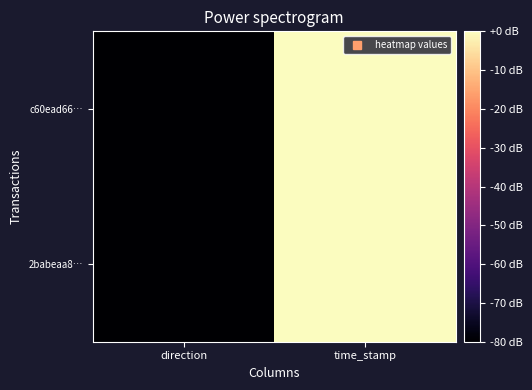

List the series in order of their overall mean, highest first.

c60ead66…, 2babeaa8…